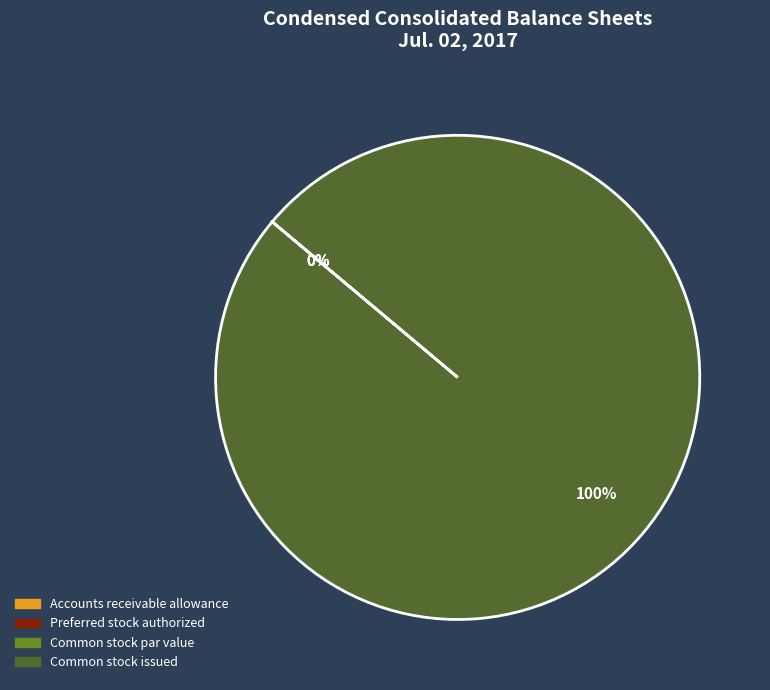

What is the total percentage of Accounts receivable allowance and Common stock issued?

100.0%